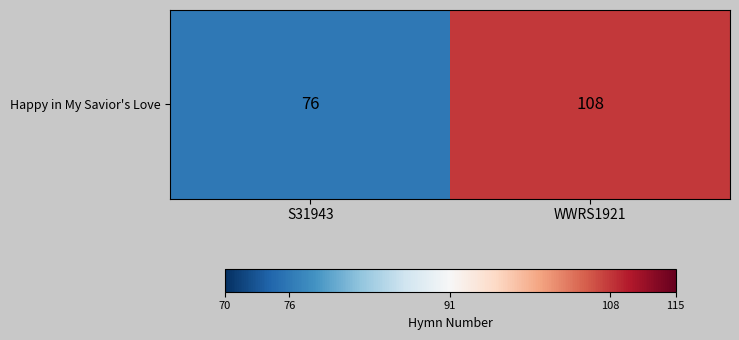

Reading left to right, list all the values displayed in this chart.

76	108